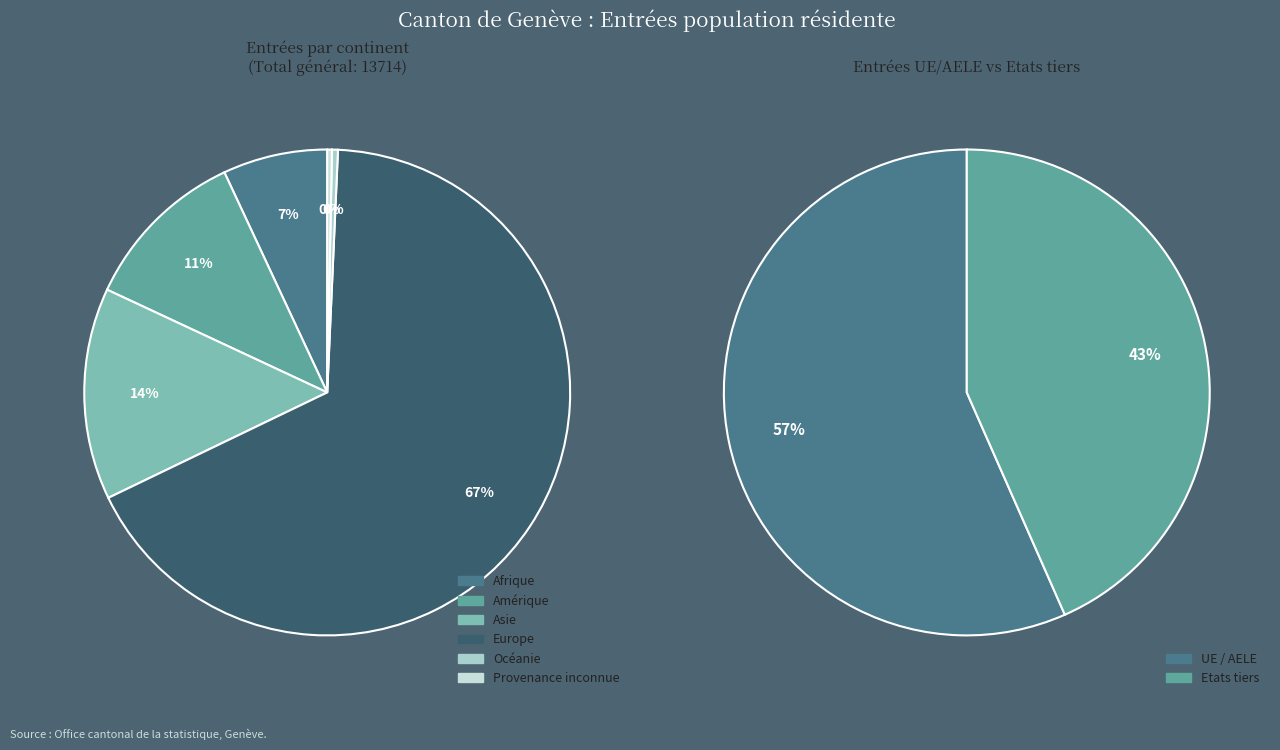

Which slice represents more than half of the pie?

Europe